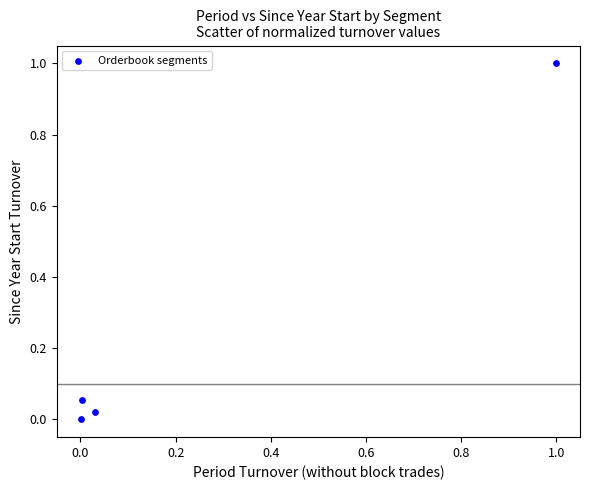

What is the range of Y values (max minus min)?

1.0